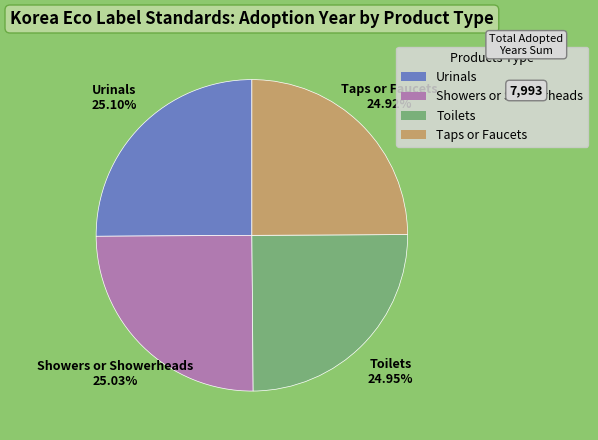

Does any single category account for the majority?

No